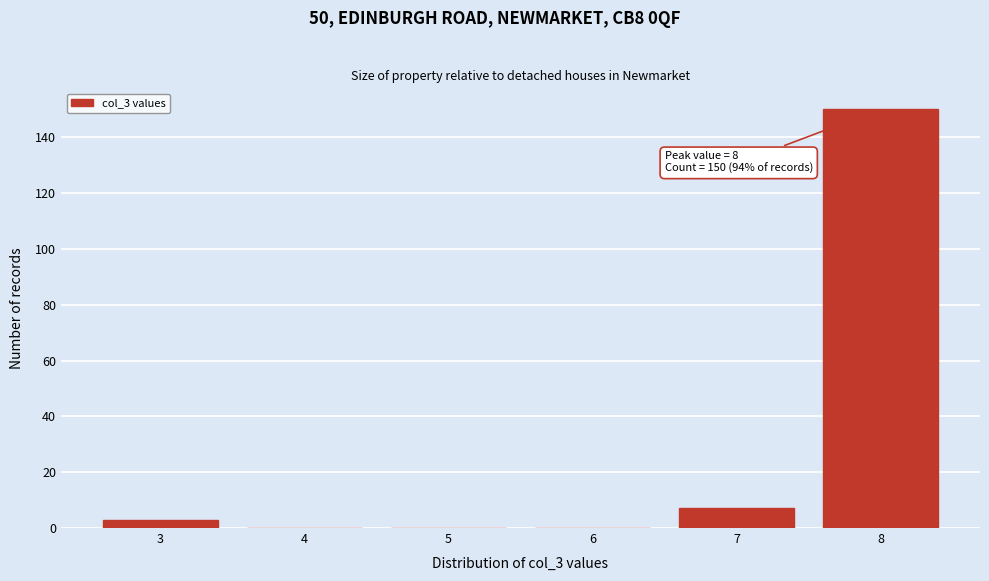

Which range on the x-axis has the tallest bar?

7.5 to 8.5